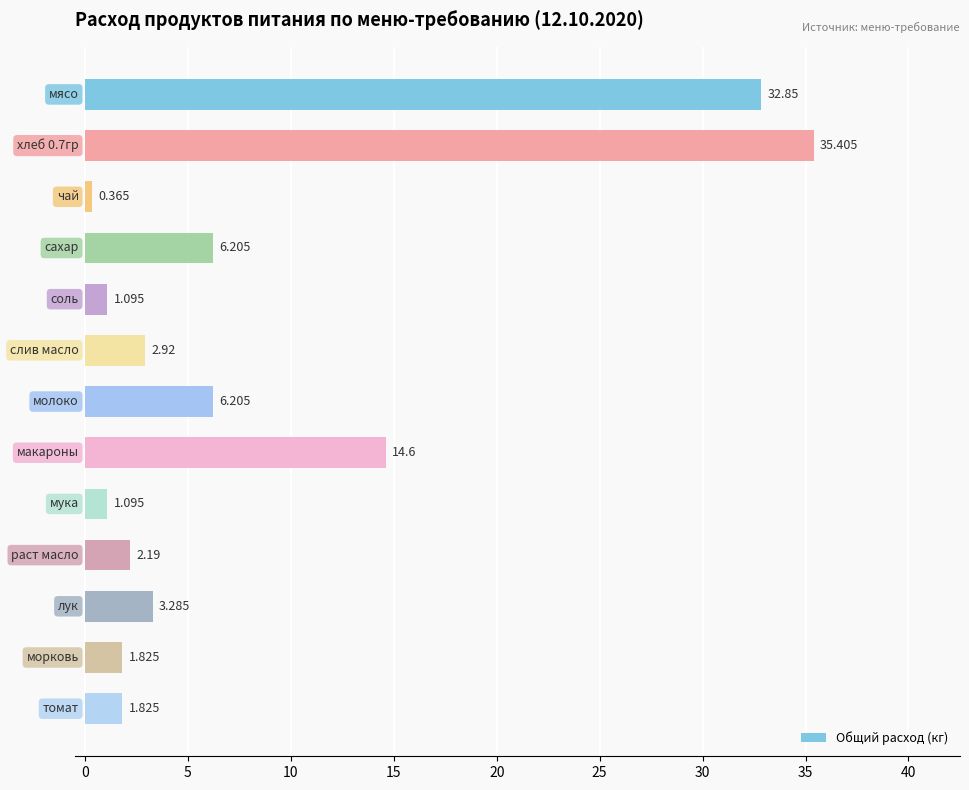

How many values are below 2?

5